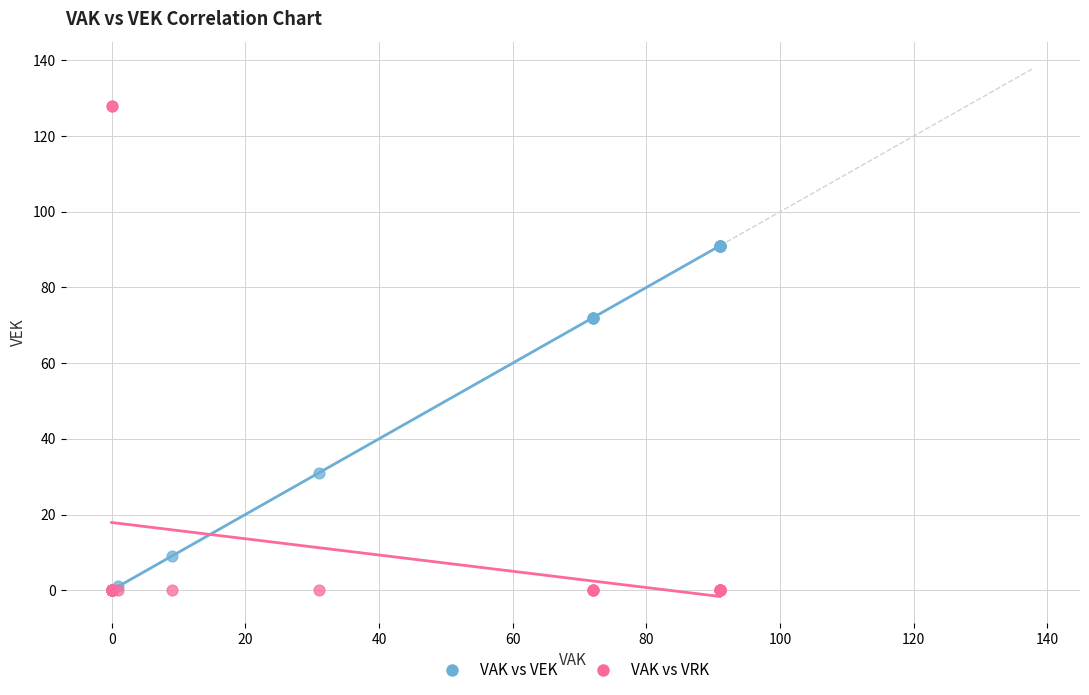

In the VAK vs VEK series, what Y value is closest to 45?

31